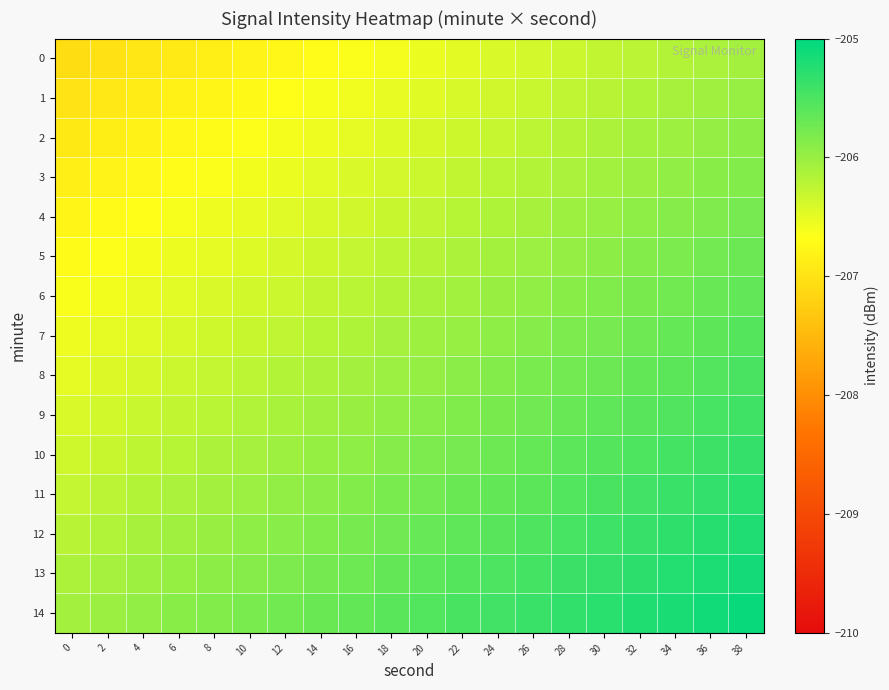

Which series has the largest total across all categories?

14